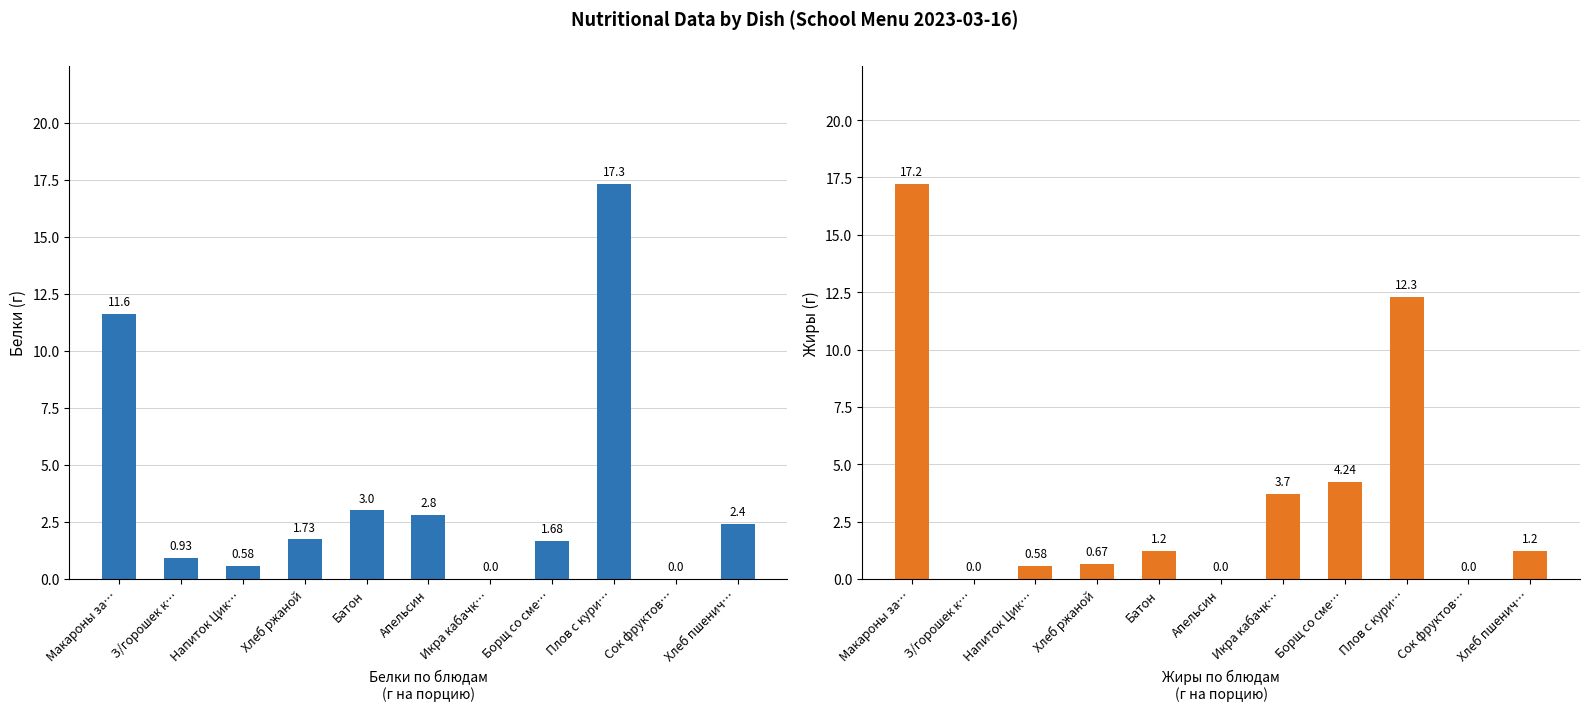

What is the maximum value shown in the chart?

17.3